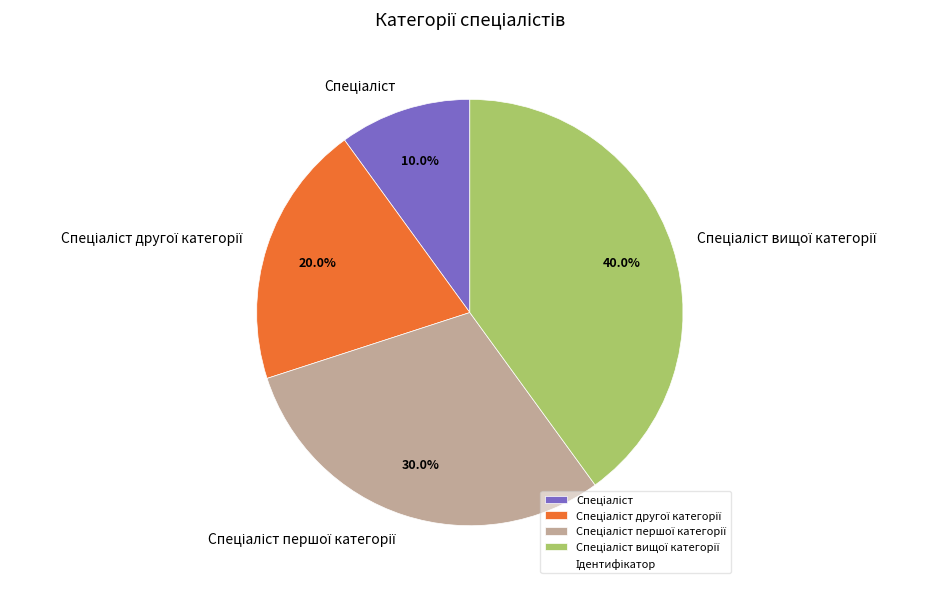

Does any single category account for the majority?

No